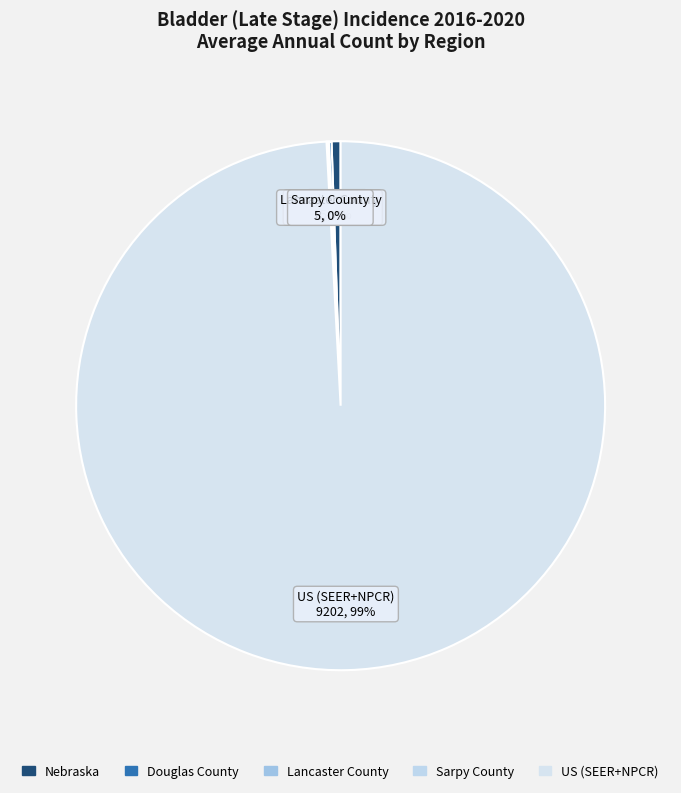

To the nearest percent, what is the difference between the Nebraska and US (SEER+NPCR) slice percentages?

99%